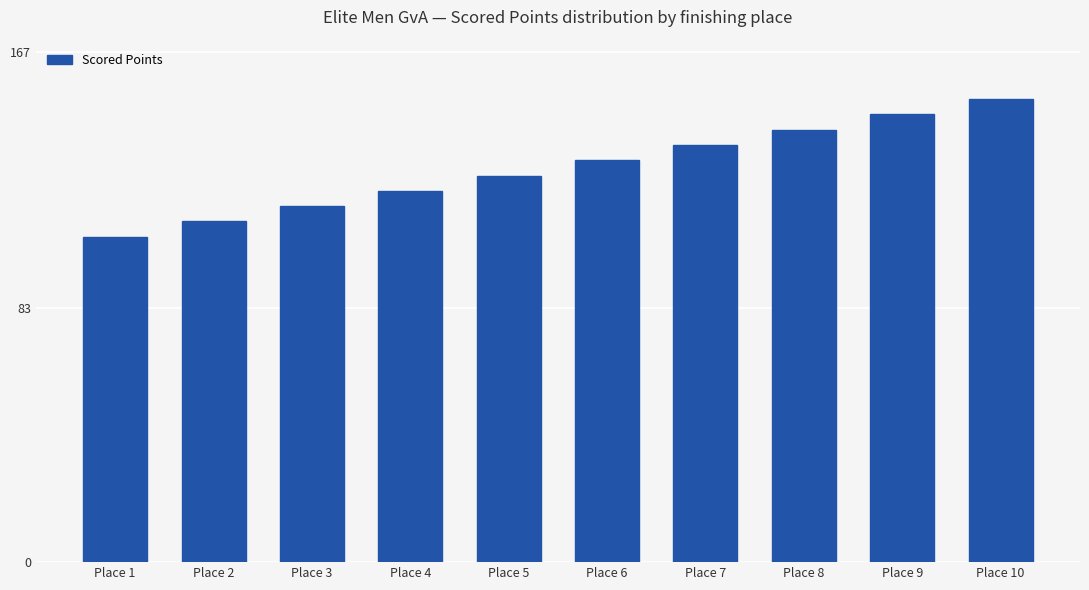

What is the difference between the maximum and minimum values?

45.0